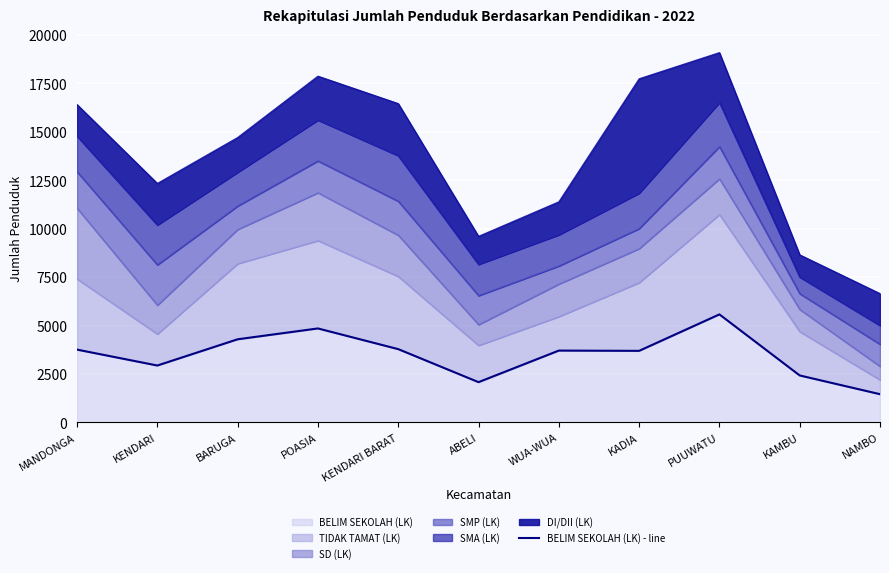

What is the lowest value of the BELIM SEKOLAH (LK) series?

1457